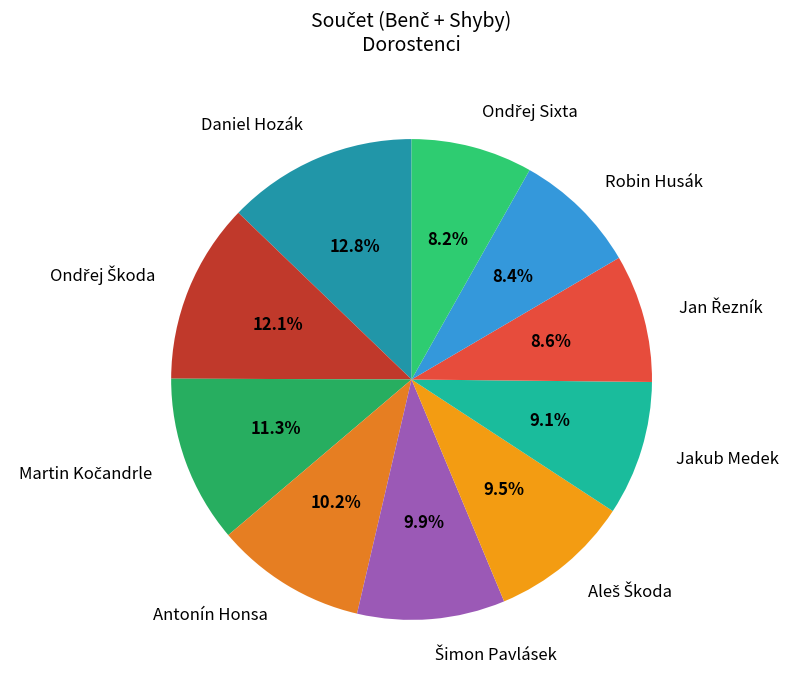

Is there a majority slice in this chart?

No